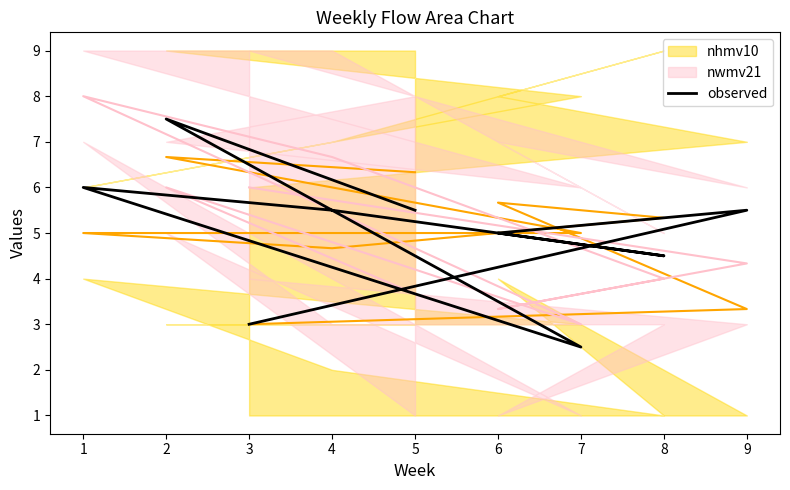

How many points are lower than both their immediate neighbors (excluding endpoints)?

2